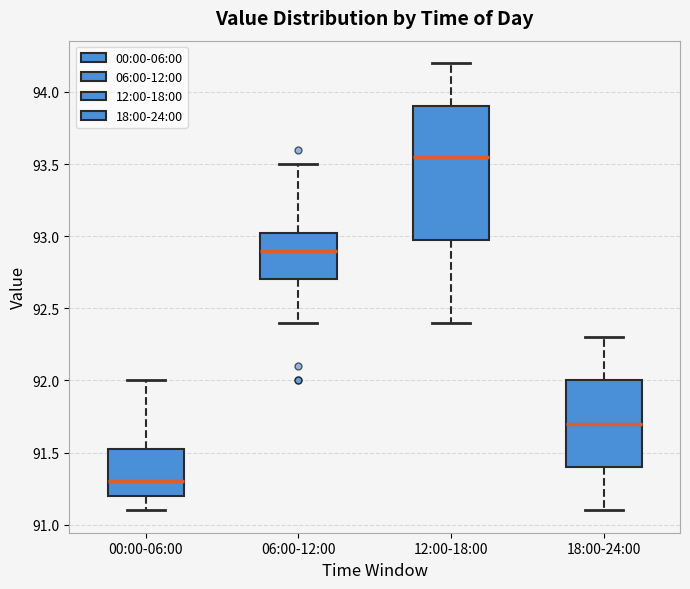

Which box is the tallest, from its lower edge to its upper edge?

12:00-18:00